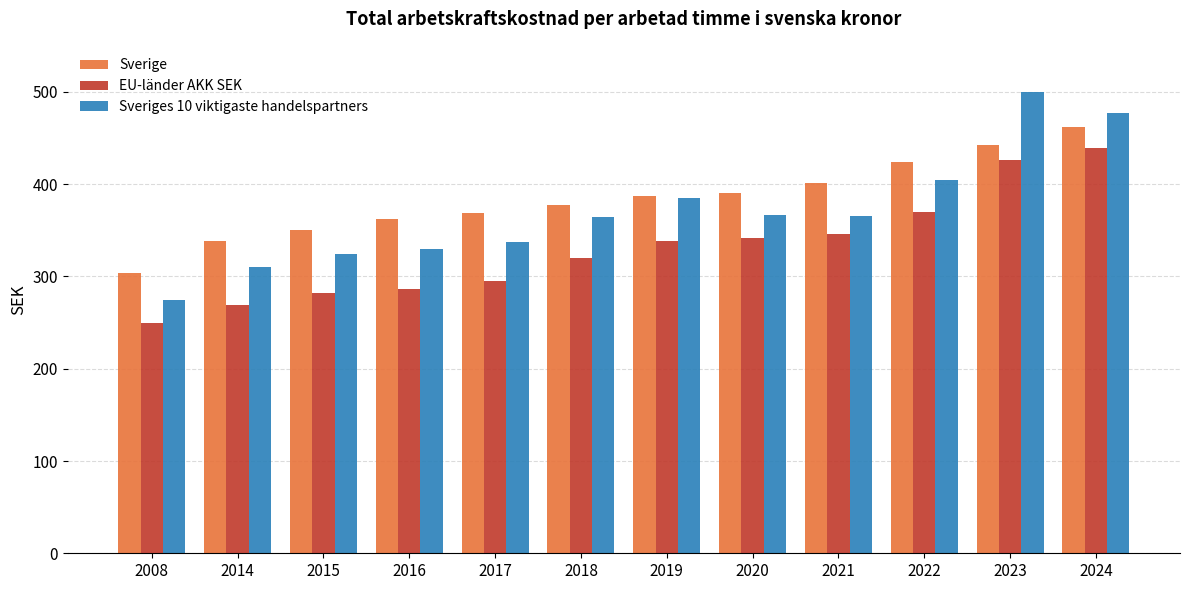

What is the spread (max minus min) of values at 2020?

49.0